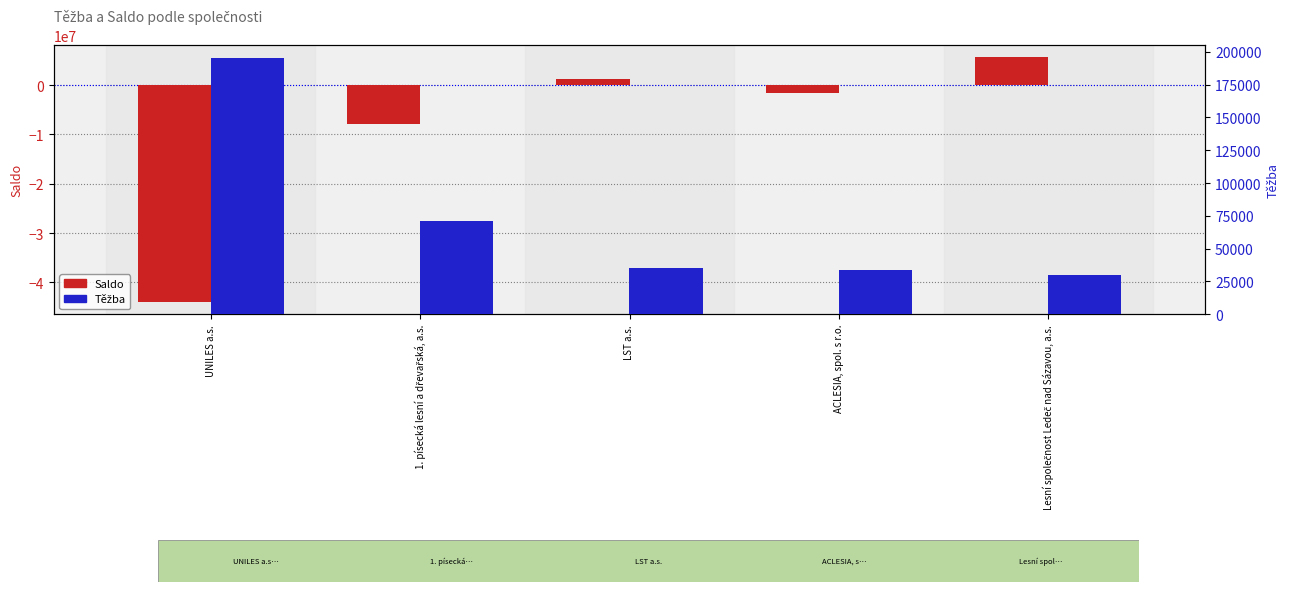

At which label is Saldo closest to -19131616?

1. písecká lesní a dřevařská, a.s.